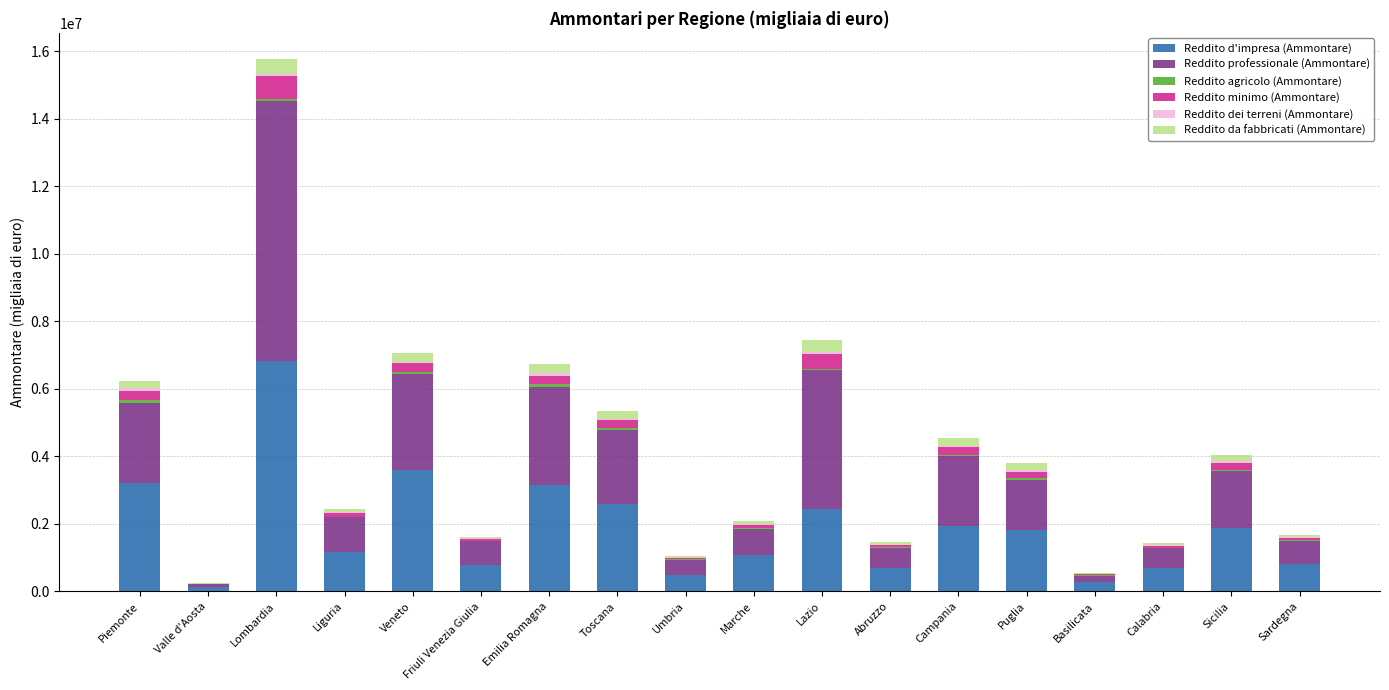

What is the sum of all Reddito d'impresa (Ammontare) values?

33510055